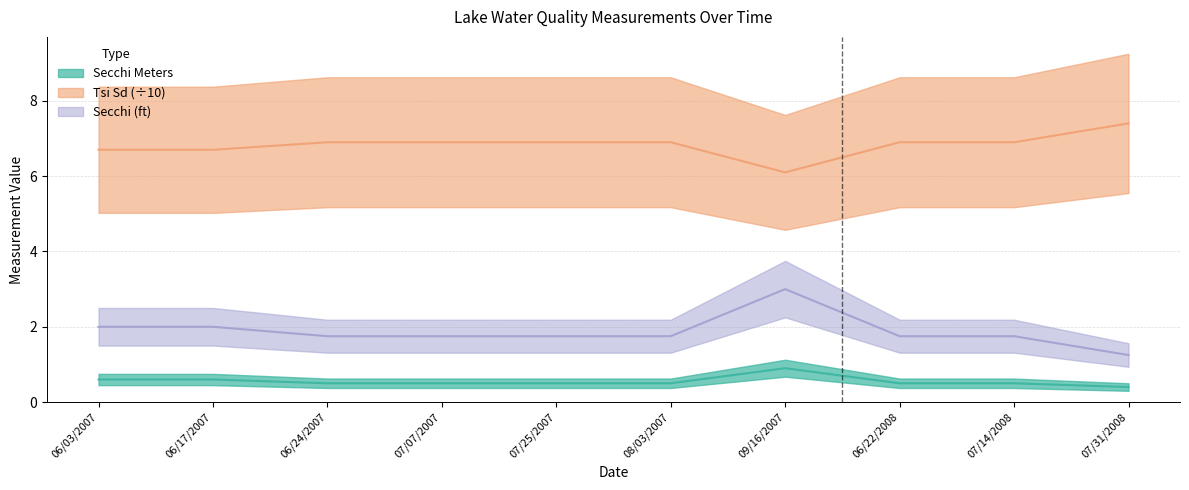

True or false: Tsi Sd (÷10) and Secchi Meters cross at least once.

False